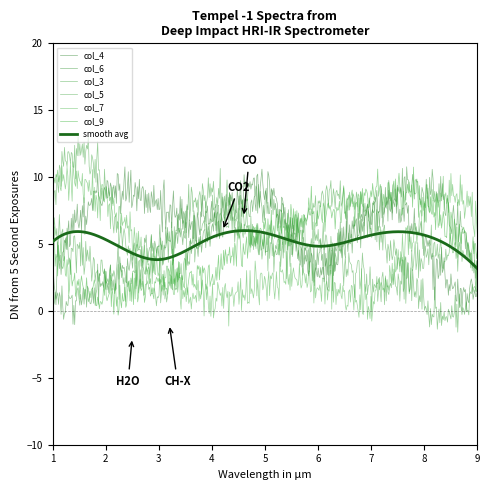

What is the smallest value displayed?

-1.6